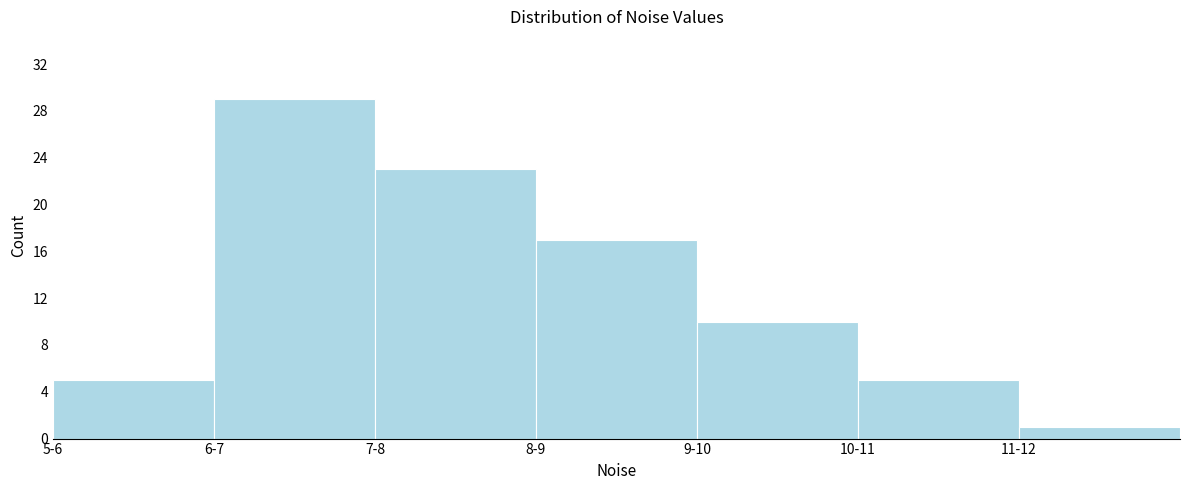

Reading right to left, transcribe all the data shown in this chart.

1	5	10	17	23	29	5